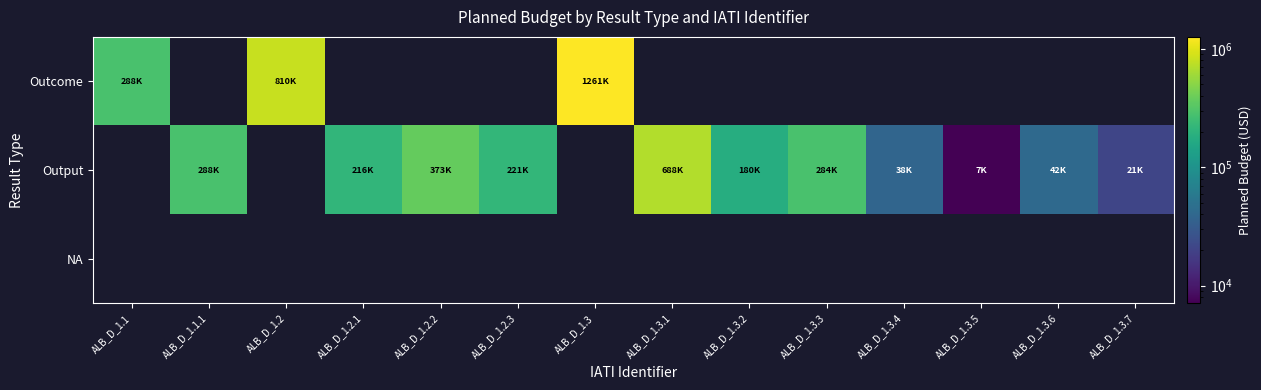

Rank the series by their average value, from highest to lowest.

Outcome, Output, NA